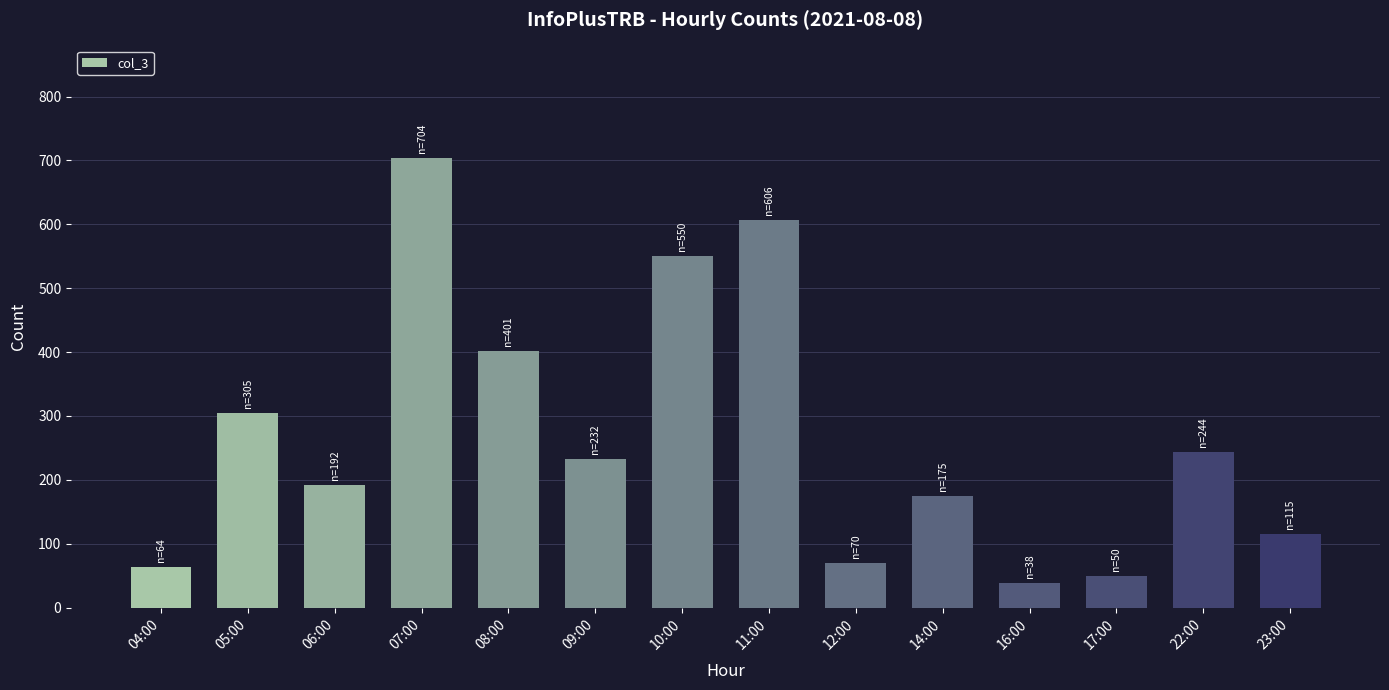

Reading left to right, what are all the values shown in this chart?

64	305	192	704	401	232	550	606	70	175	38	50	244	115